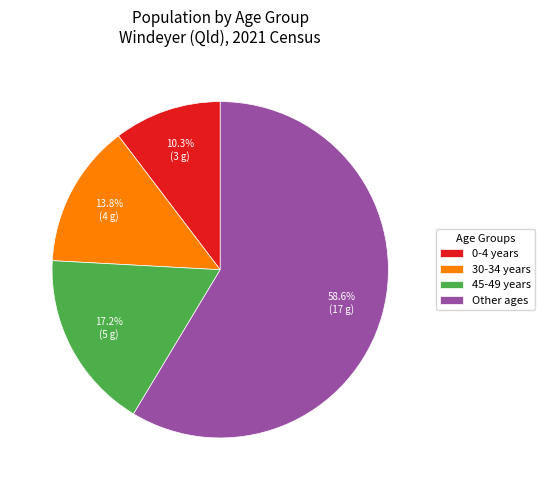

Which category has the biggest portion of the pie?

Other ages